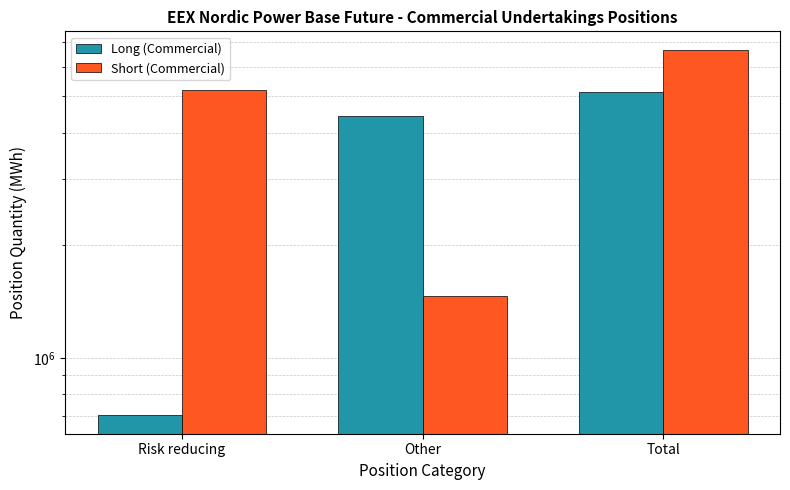

List the series in order of their peak value, highest first.

Short (Commercial), Long (Commercial)